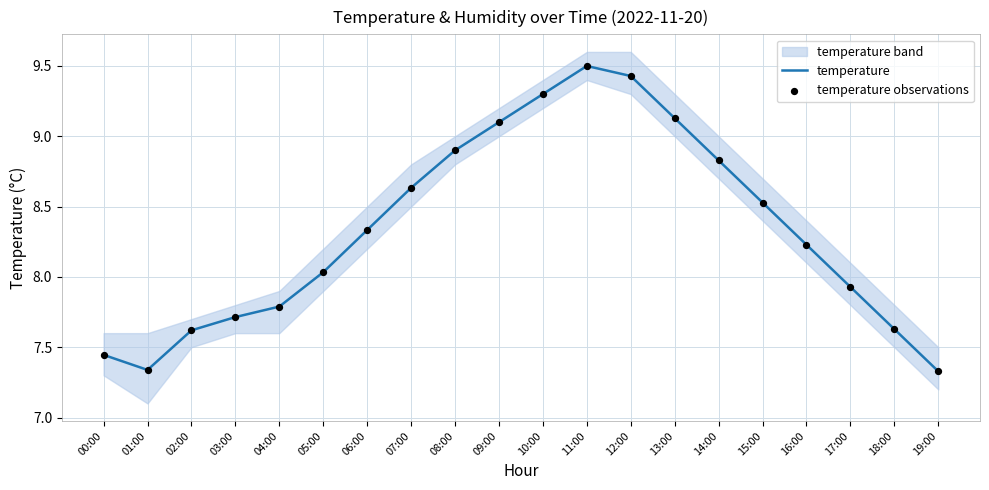

Which series contains the lowest Y value?

temperature